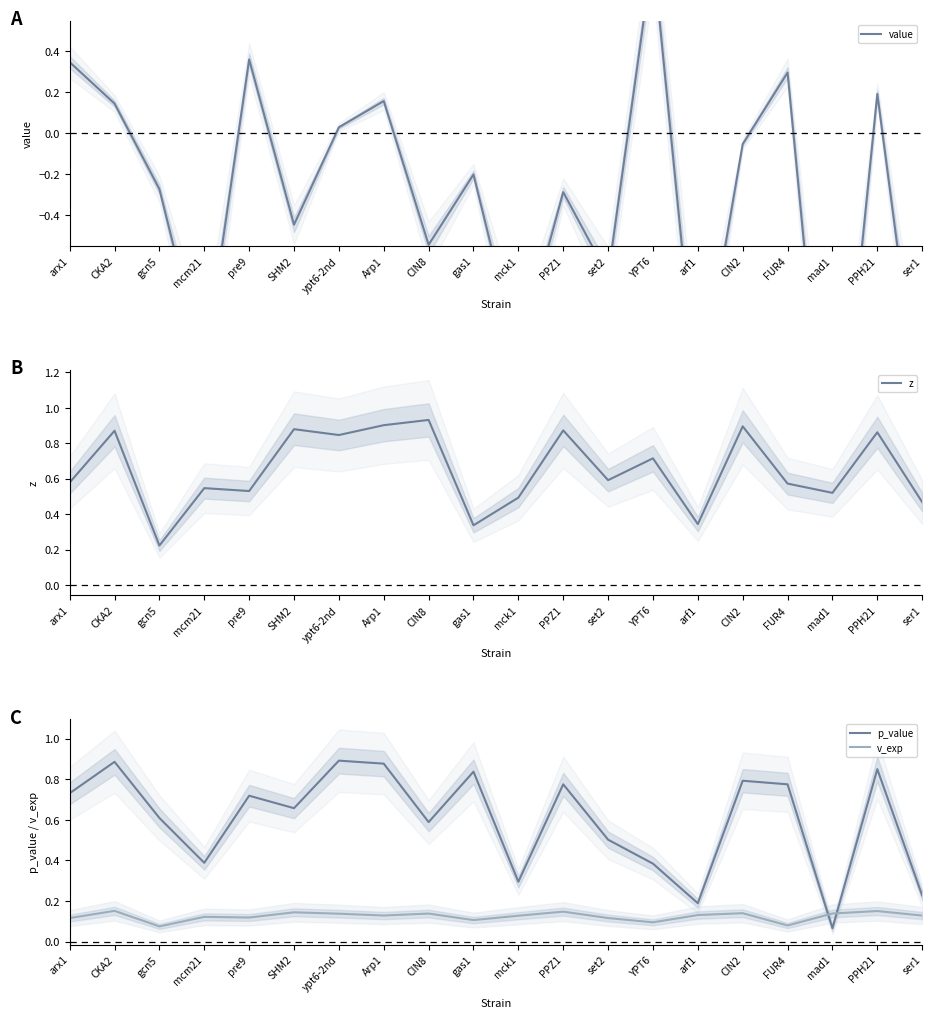

True or false: value has a value of -0.4 at PPZ1.

False